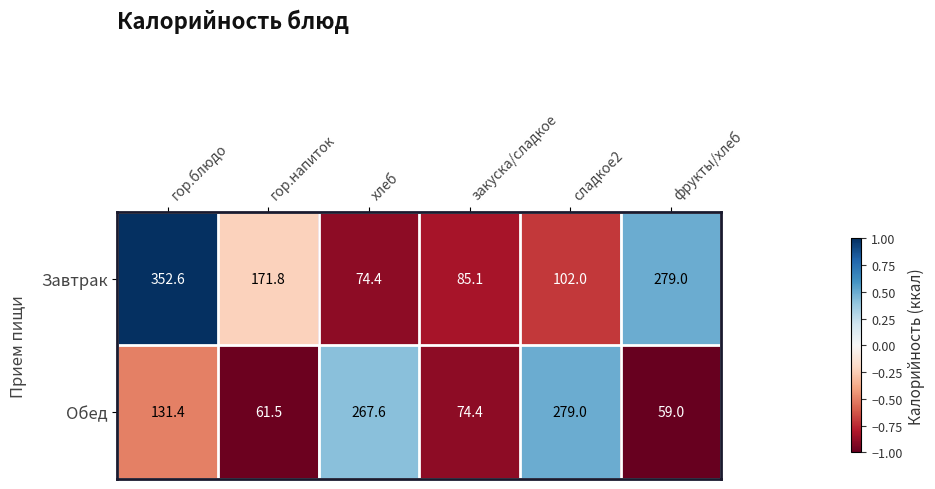

Which series changed the most between закуска/сладкое and сладкое2?

Обед